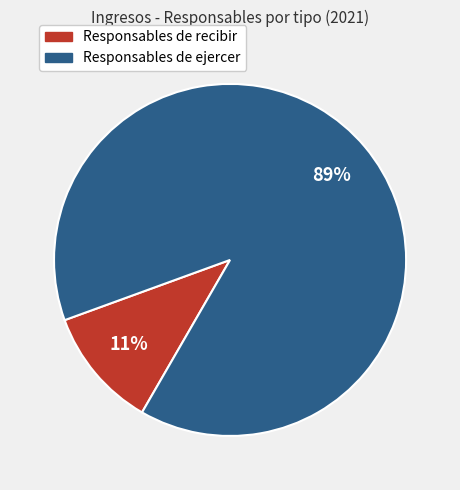

Count the number of slices in the pie.

2